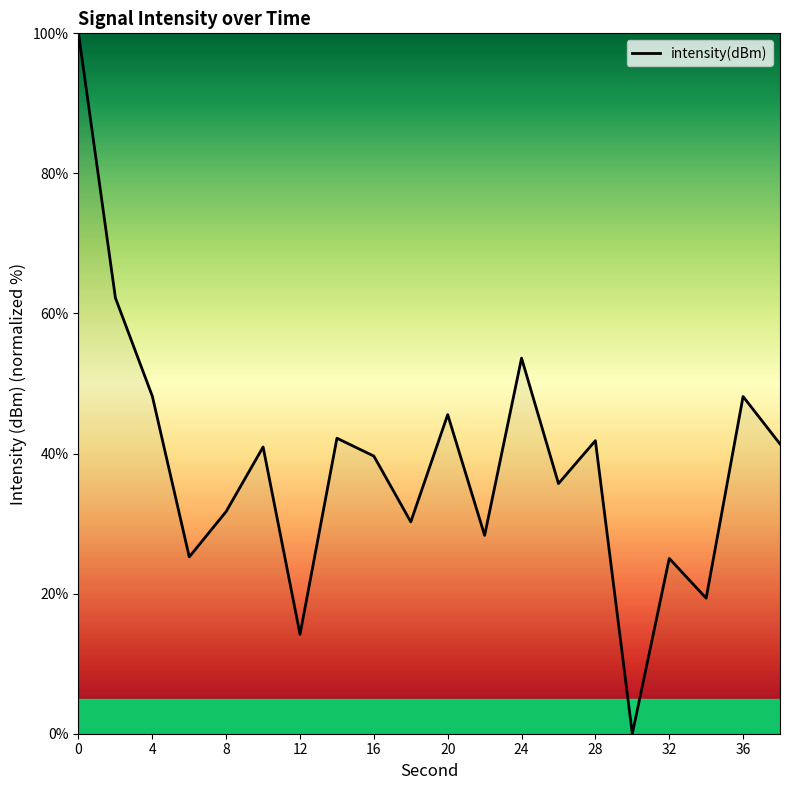

What is the sum of all values?

773.6